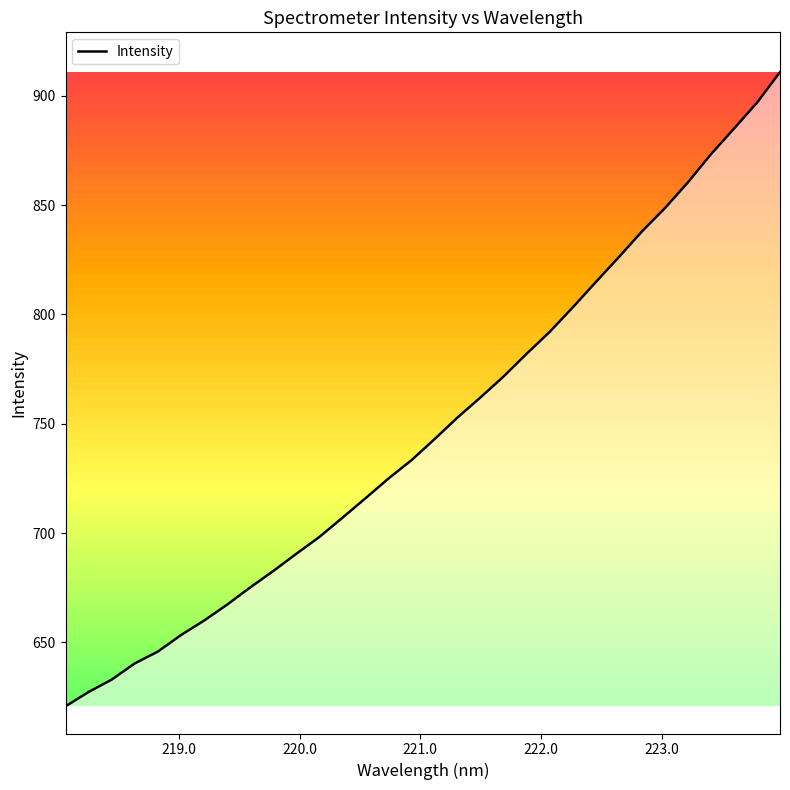

What is the minimum value shown in the chart?

620.8